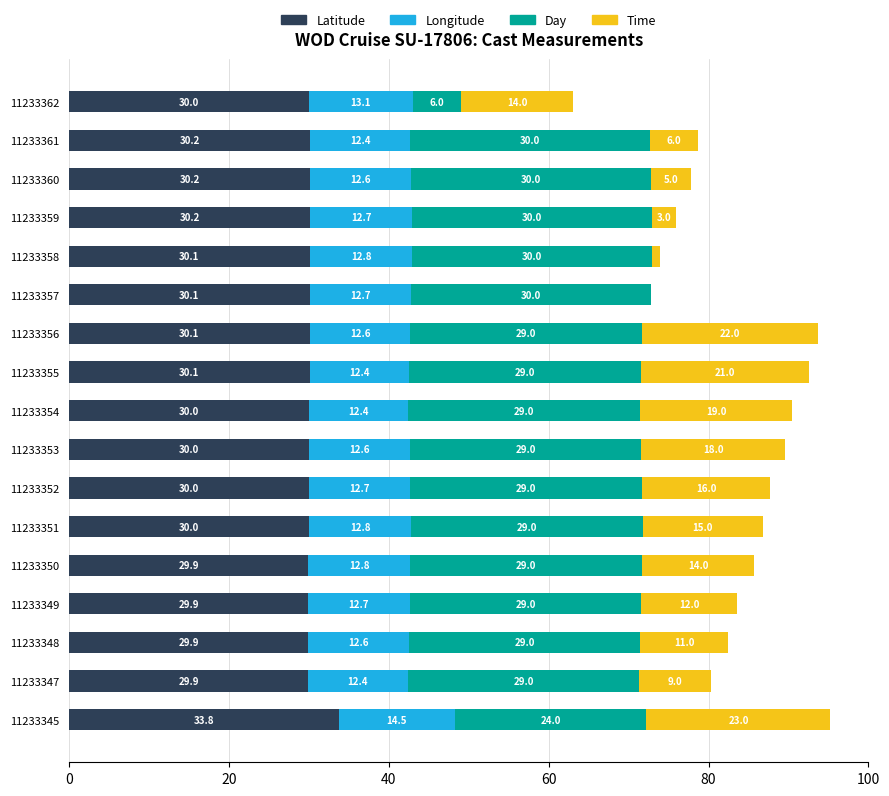

What are all the series names shown in the legend?

Latitude, Longitude, Day, Time